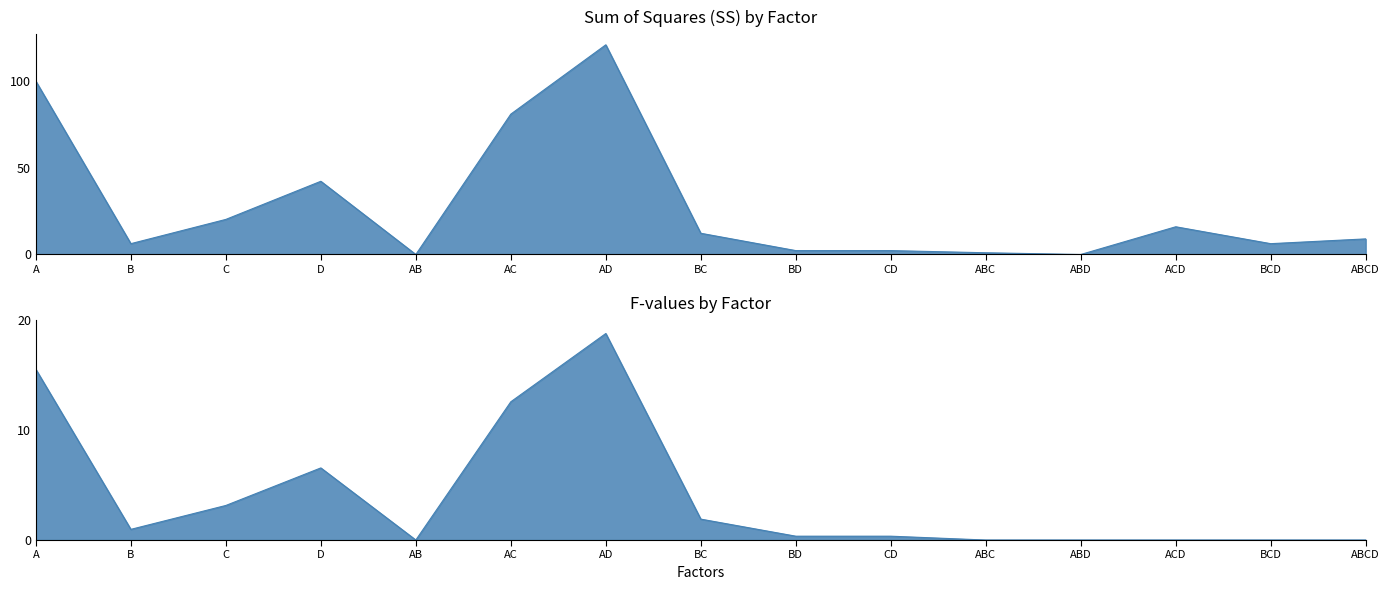

How many lines are shown in the chart?

2